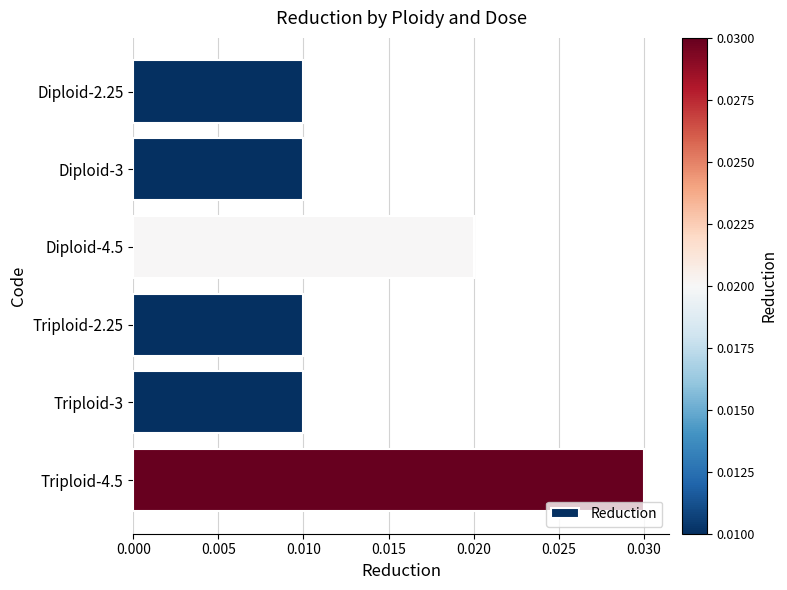

How many bars are there in total?

6